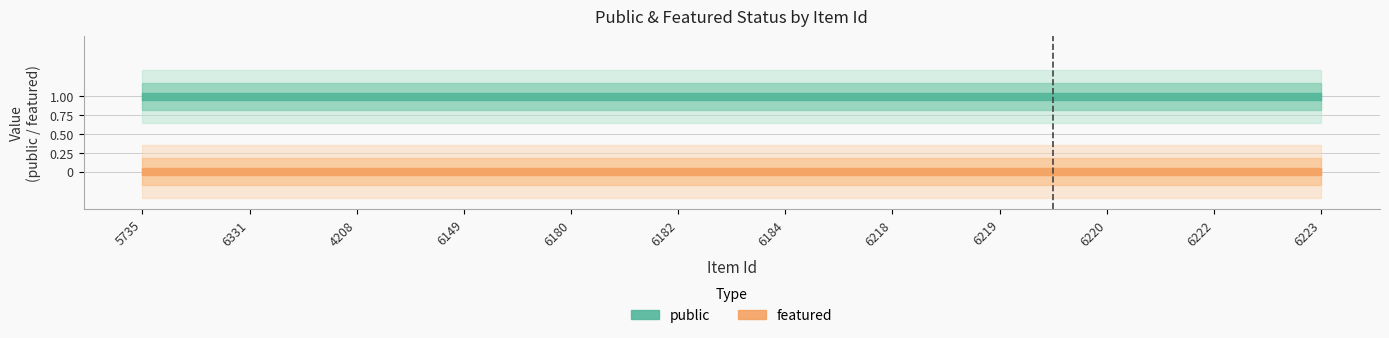

At how many categories does at least one series exceed 0?

12